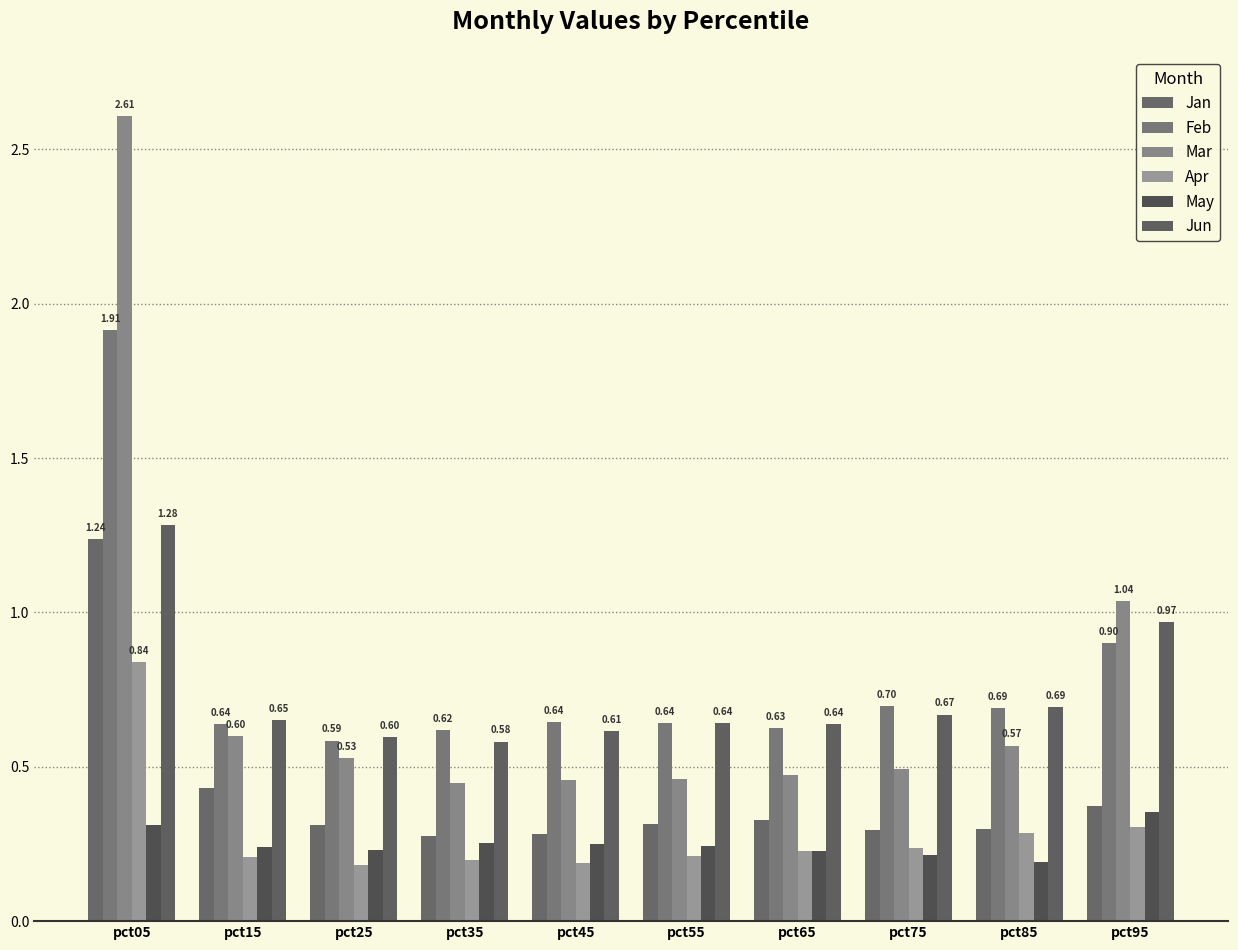

What is the difference between the maximum and second lowest values in the Apr series?

0.6